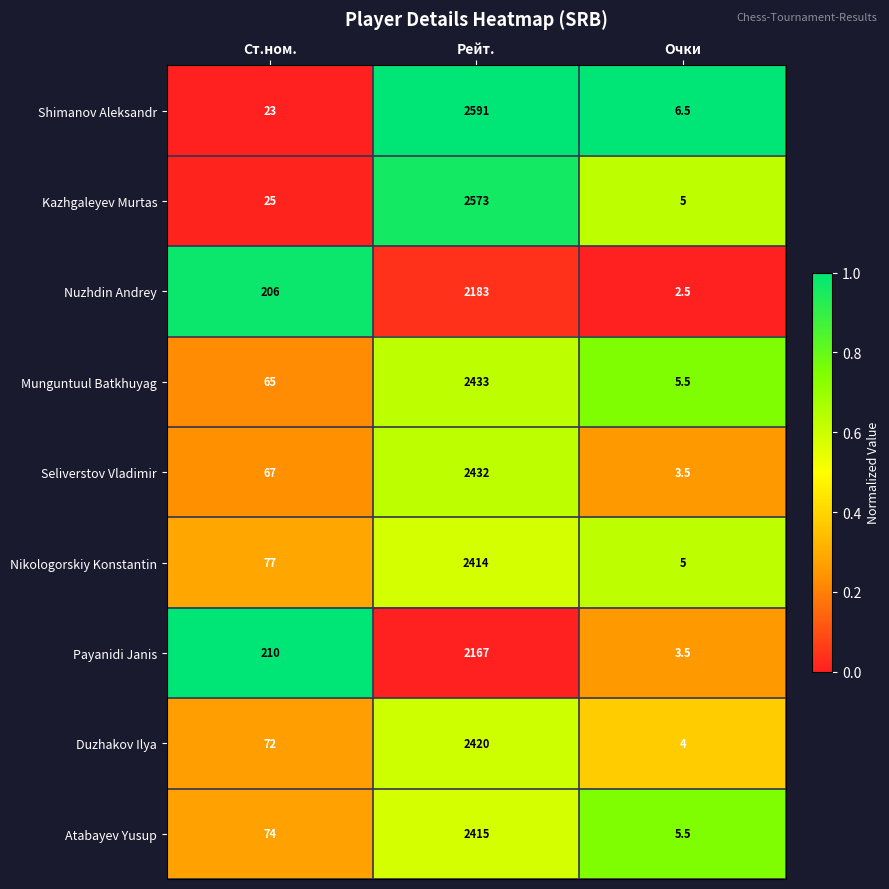

What is the difference between the maximum and minimum values in the Munguntuul Batkhuyag series?

2427.5